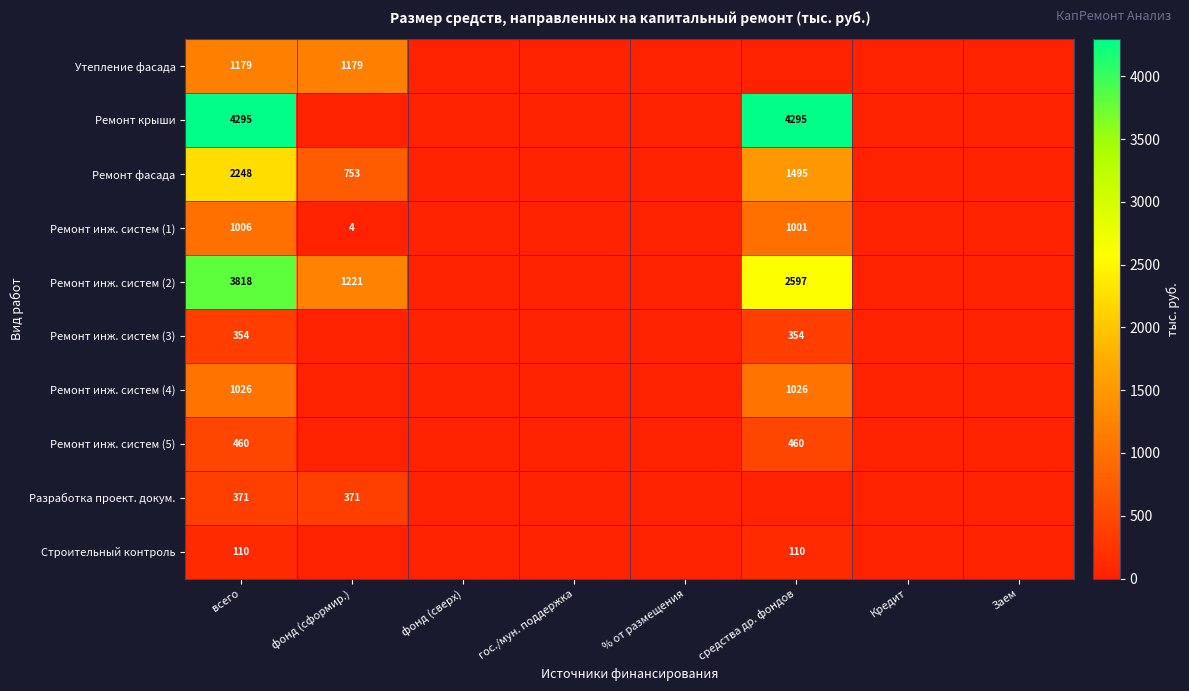

The value of Ремонт инж. систем (1) at фонд (сформир.) is 6. True or false?

False